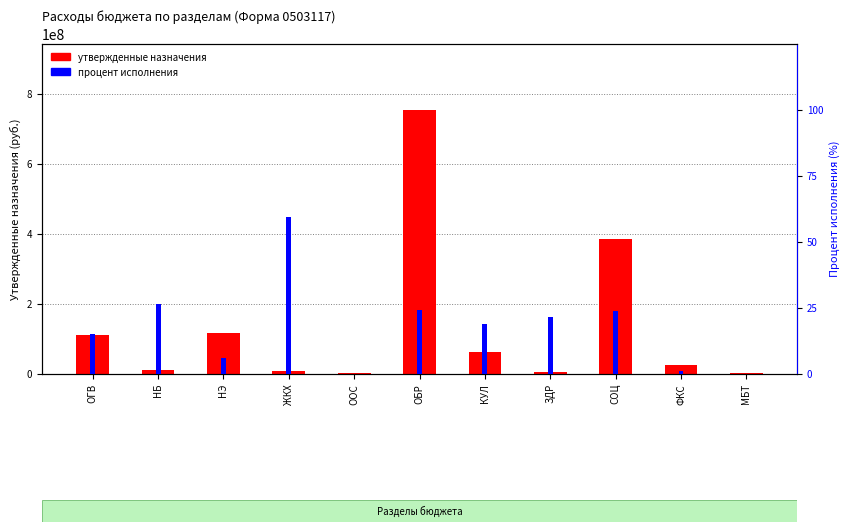

Reading right to left, transcribe all the data shown in this chart.

Утвержденные назначения: МБТ=200000.0	ФКС=24271280.0	СОЦ=383270600.0	ЗДР=4925900.0	КУЛ=61406400.0	ОБР=755017920.0	ООС=544000.0	ЖКХ=6911600.0	НЭ=115162213.3	НБ=11239800.0	ОГВ=109651400.0
Процент исполнения: МБТ=0.0	ФКС=1.0	СОЦ=23.7	ЗДР=21.5	КУЛ=18.9	ОБР=24.1	ООС=0.0	ЖКХ=59.4	НЭ=5.9	НБ=26.4	ОГВ=14.9